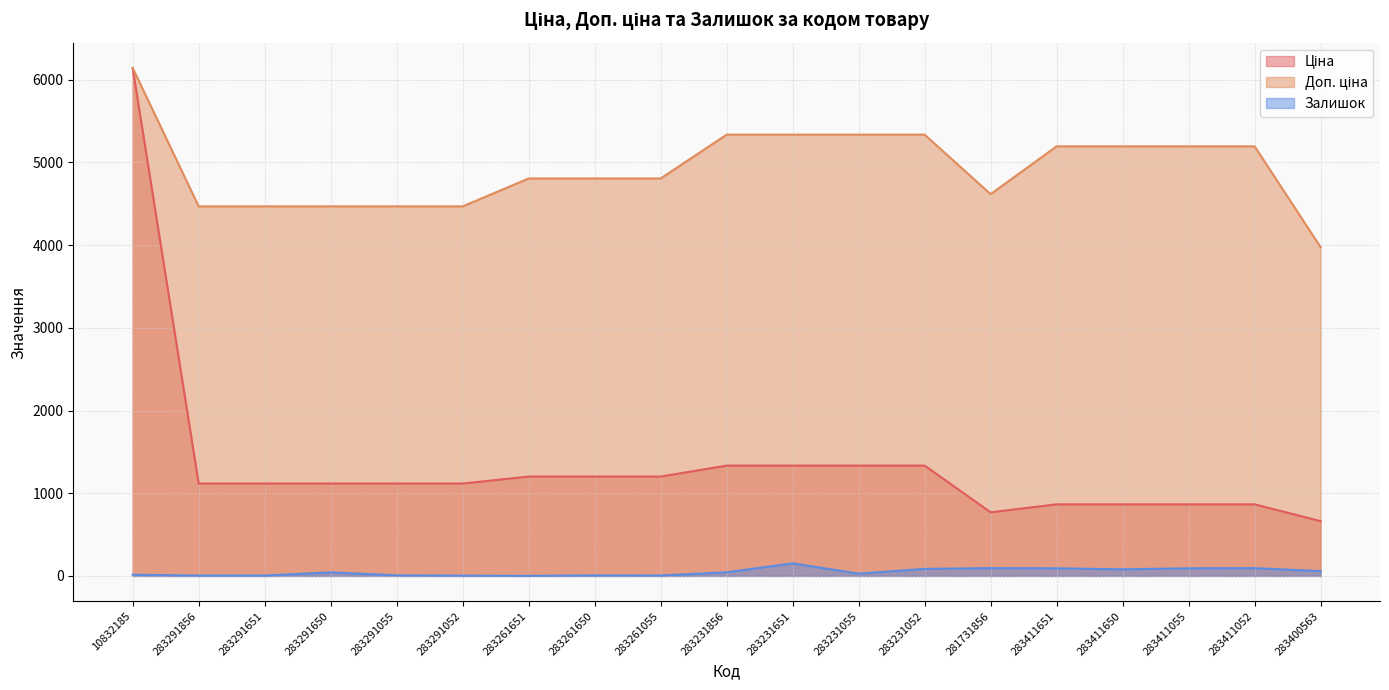

What is the label of the 4th point from the right?

283411650